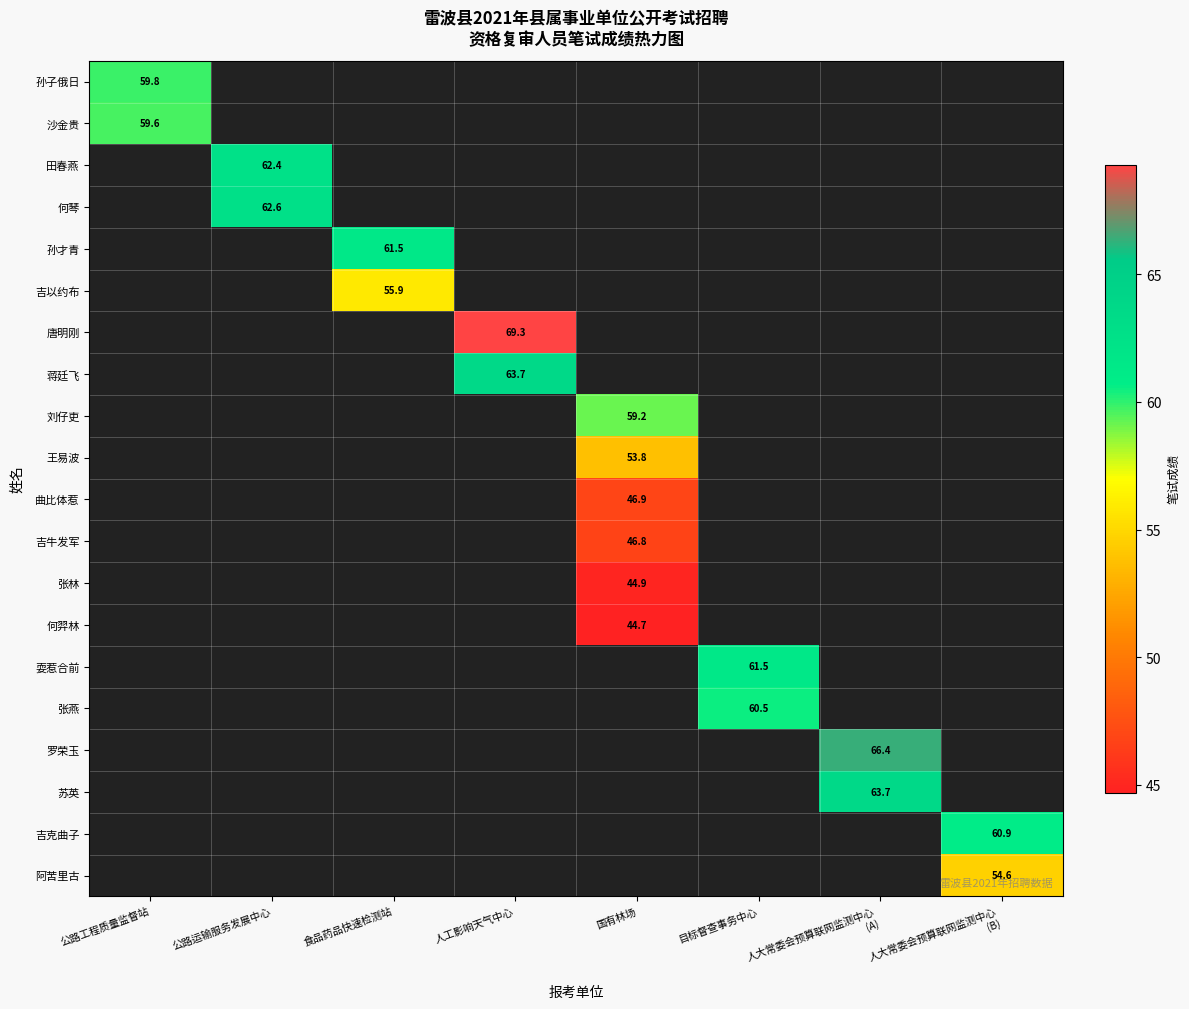

Count the number of data series in this chart.

20